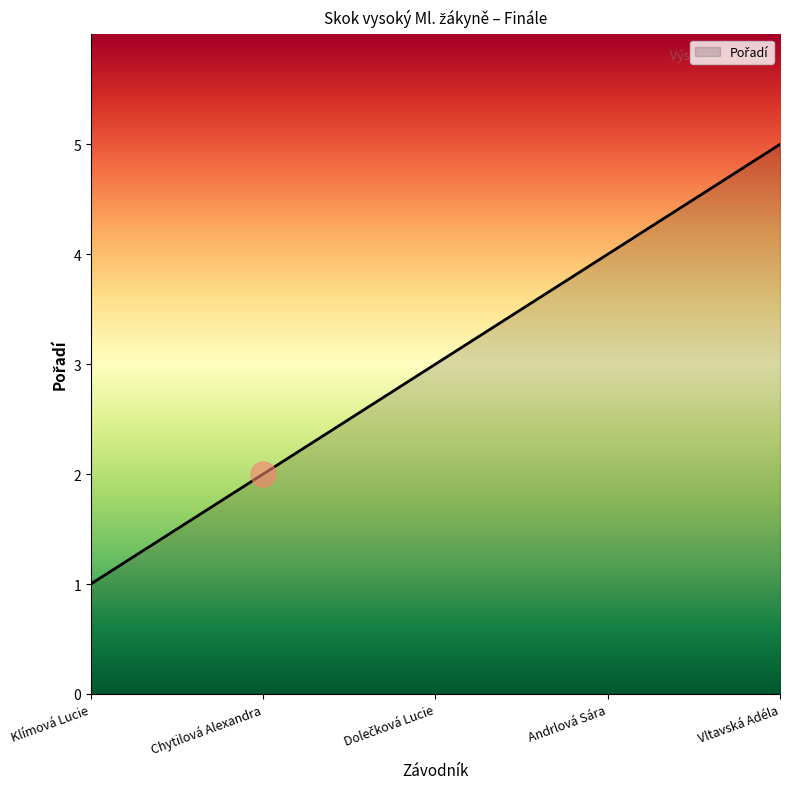

What is the approximate value at Vltavská Adéla?

5